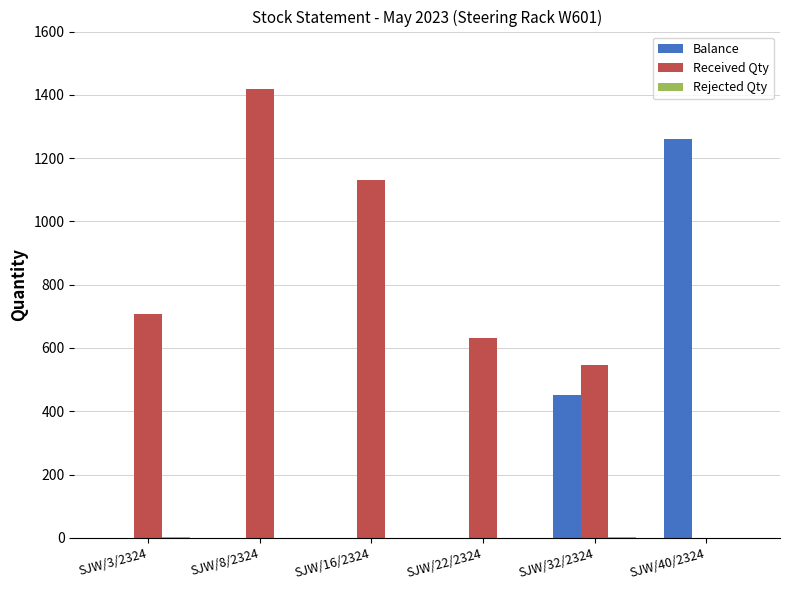

At which category is the sum across all series the highest?

SJW/8/2324